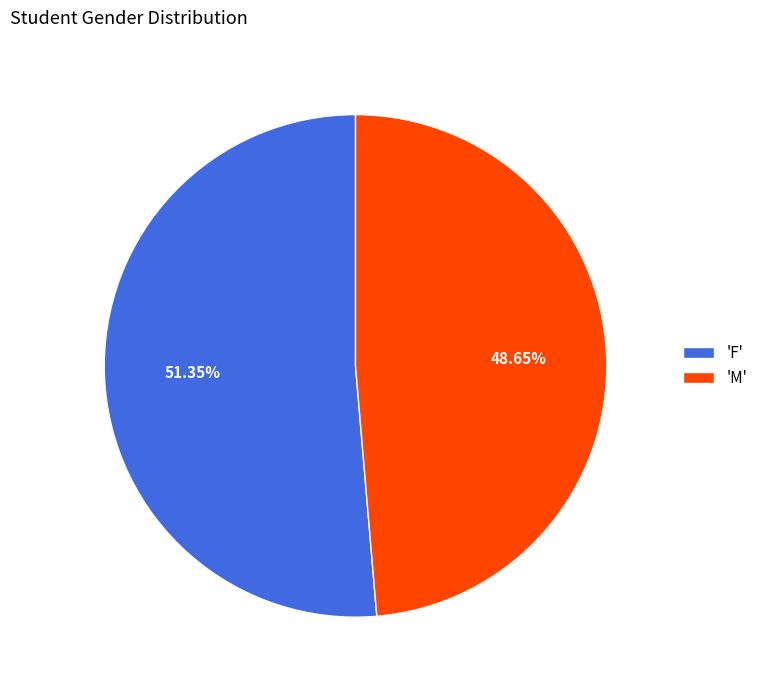

How many slices are in this pie chart?

2